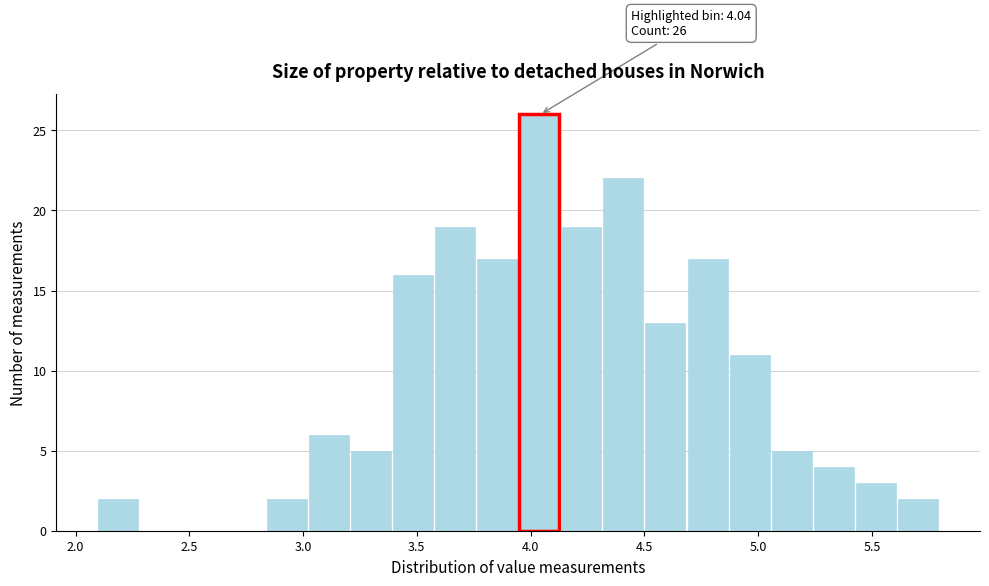

Around what value on the x-axis is the tallest bar? Give the approximate position of its centre, as read against the axis.

4.05